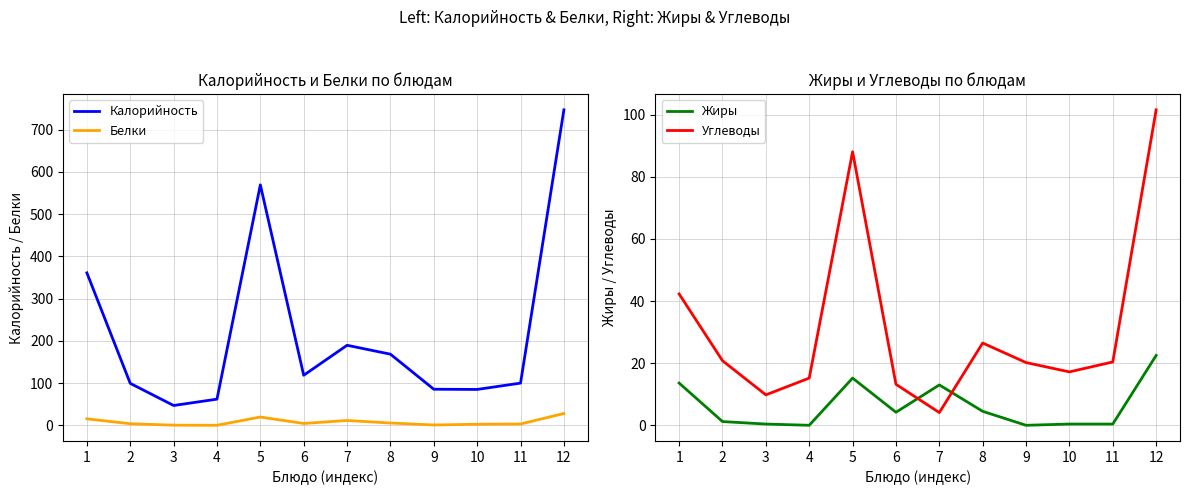

How many lines are shown in the chart?

4